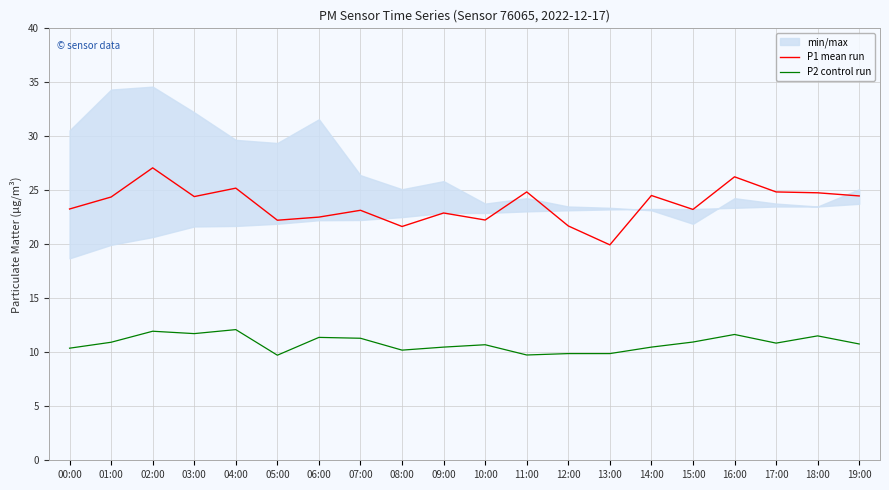

What is the minimum value for P2 control run?

9.7